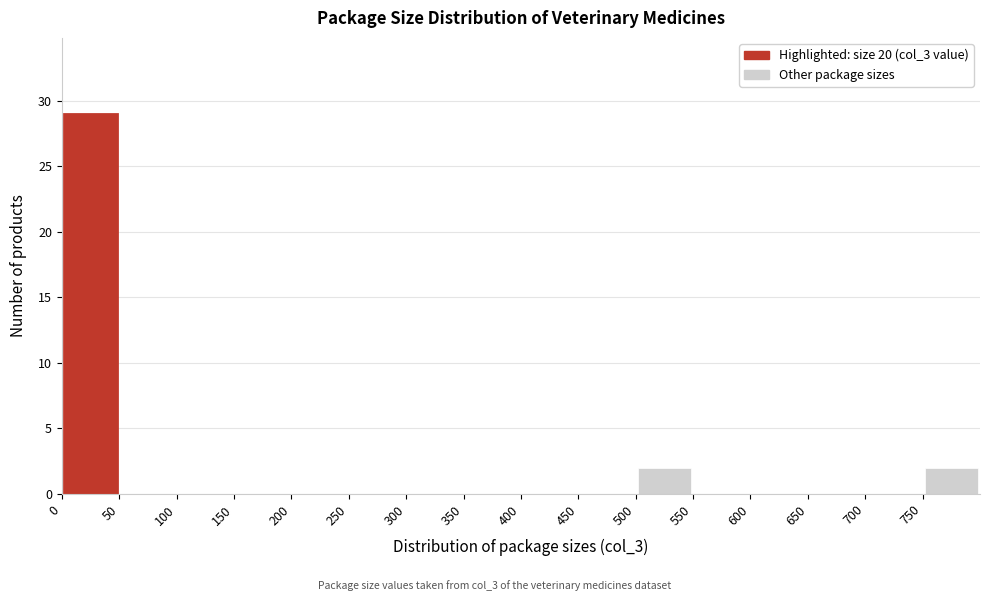

Reading left to right, transcribe this chart: for each bar, give the range it covers on the x-axis and its height. The values are not printed on the chart, so give them approximately, as read against the axis.

0 to 50: 29
50 to 100: 0
100 to 150: 0
150 to 200: 0
200 to 250: 0
250 to 300: 0
300 to 350: 0
350 to 400: 0
400 to 450: 0
450 to 500: 0
500 to 550: 2
550 to 600: 0
600 to 650: 0
650 to 700: 0
700 to 750: 0
750 to 800: 2